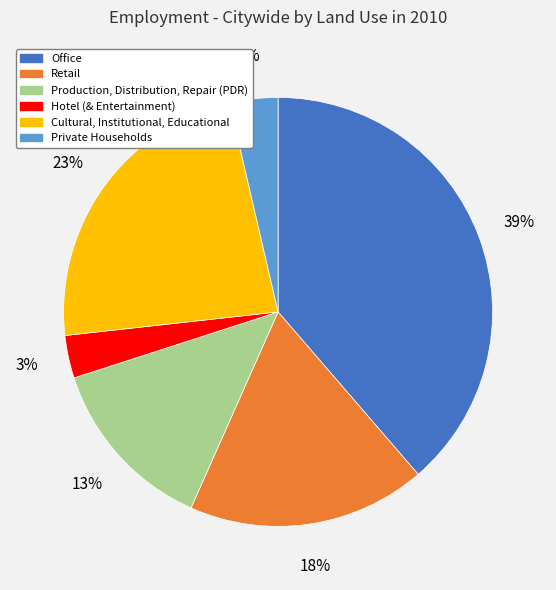

Do Production, Distribution, Repair (PDR) and Cultural, Institutional, Educational together represent more than half of the pie?

No